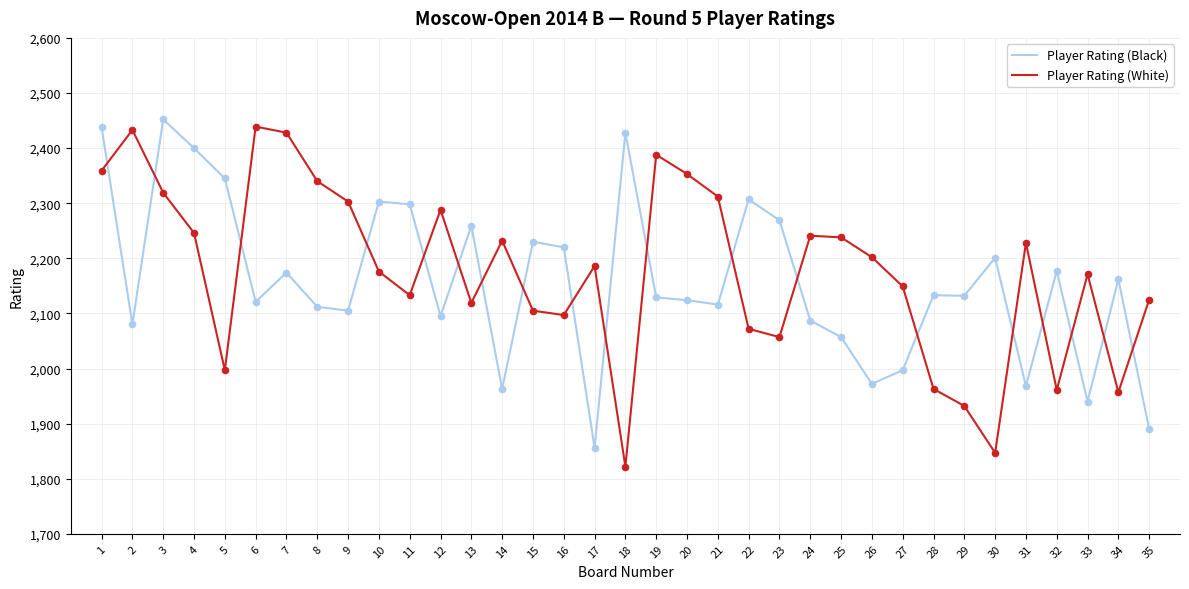

At how many categories does at least one series exceed 1971?

35